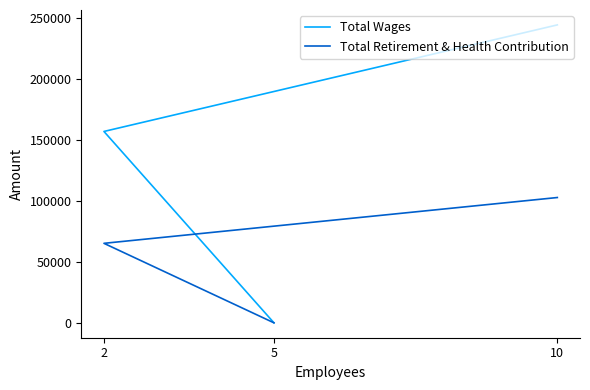

The Total Retirement & Health Contribution series shows 102925 at 10. True or false?

True